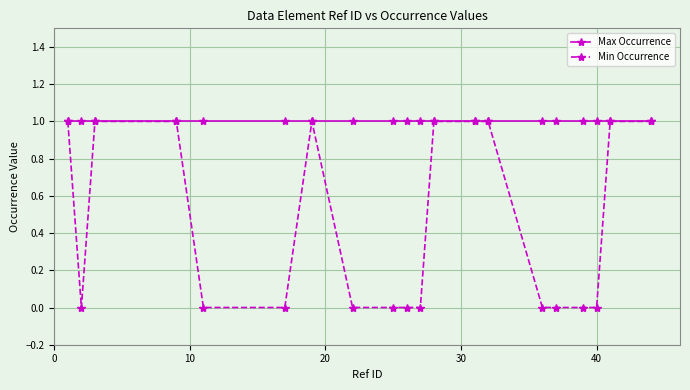

Which series has the largest range (max minus min)?

Min Occurrence